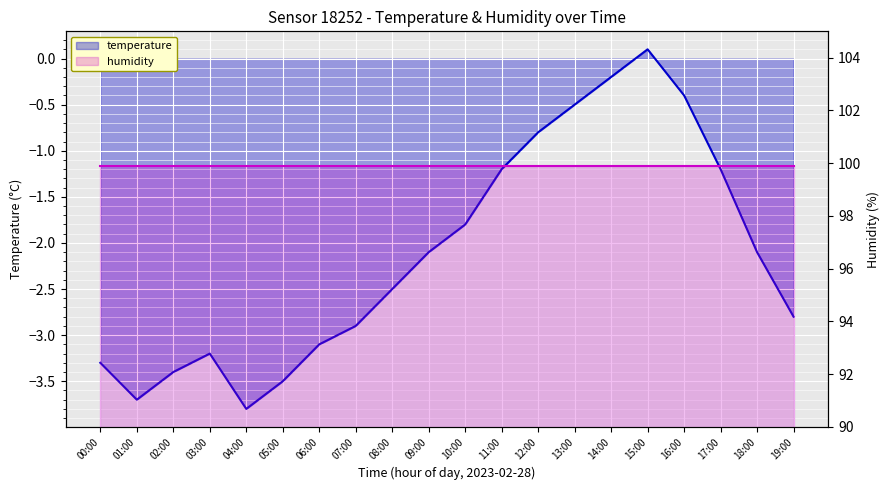

True or false: the data shows -0.4 at 16:00.

True